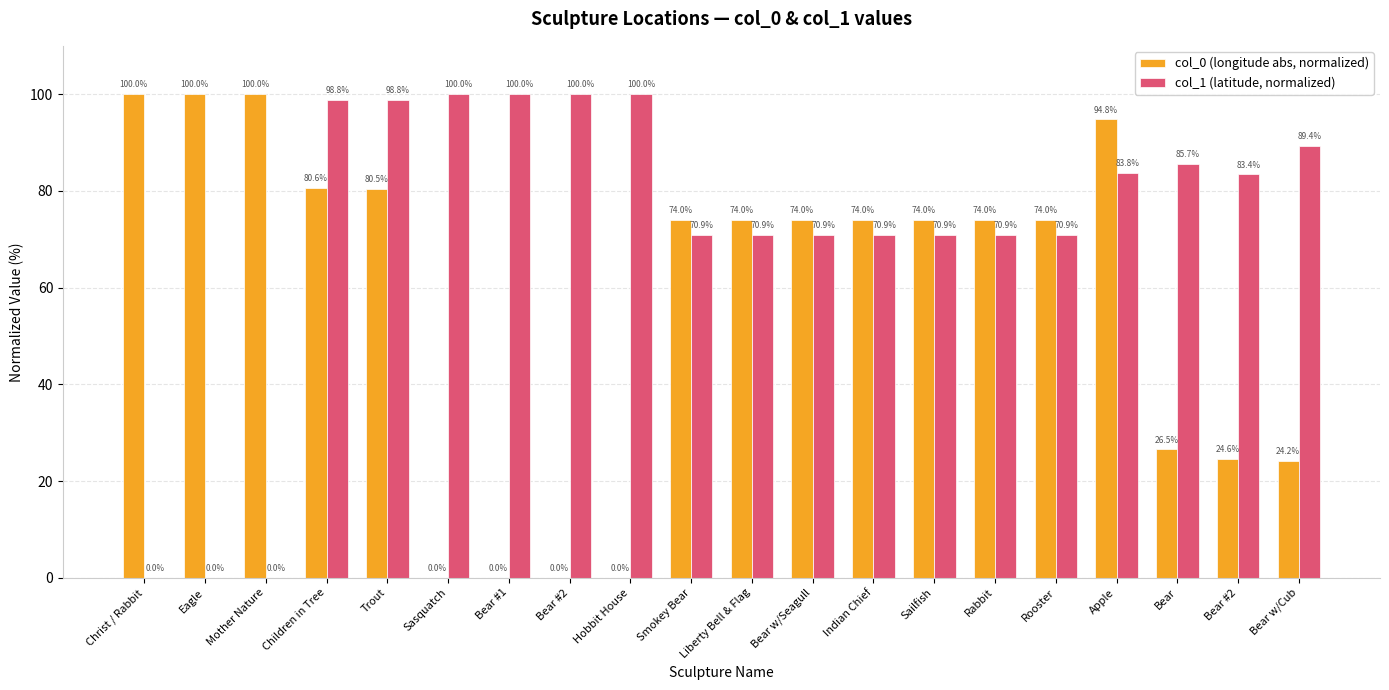

How many groups of bars are there?

20